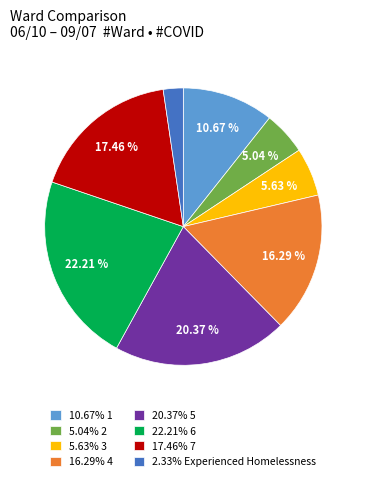

What is the ratio of the value at 5.63% 3 to the value at 20.37% 5?

0.3